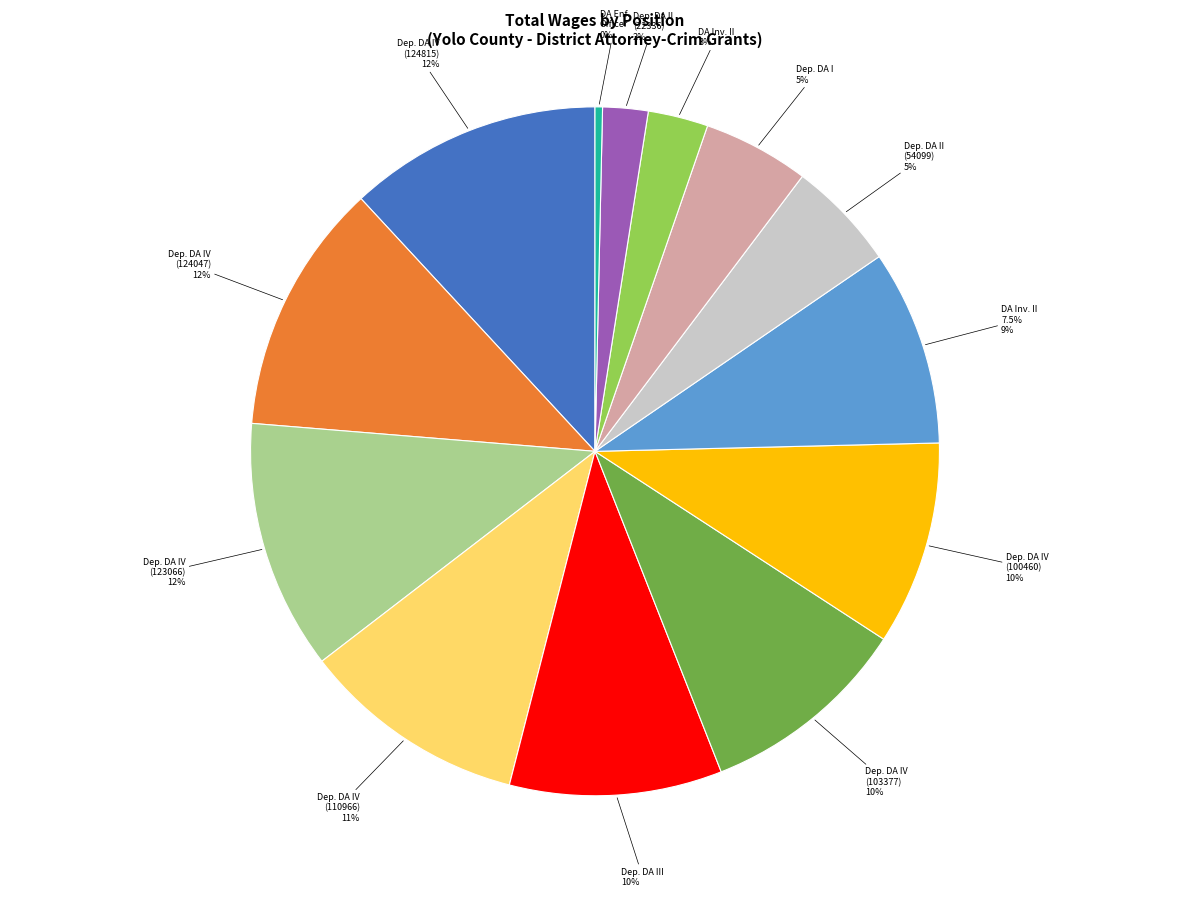

How much of the chart is everything except Deputy District Attorney IV (124047)?

88.2%